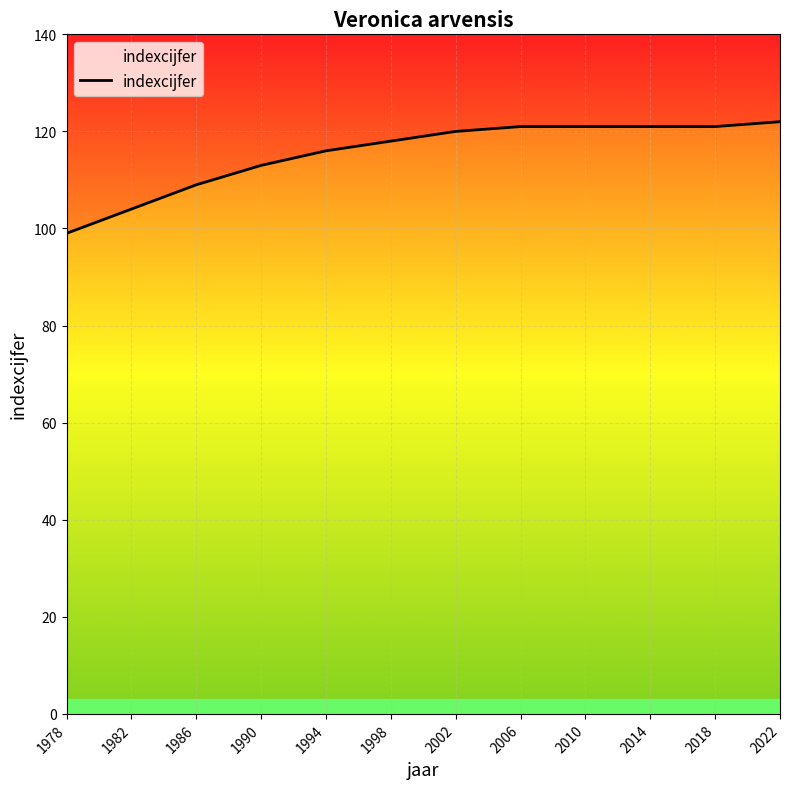

What is the difference between the second highest and minimum values?

22